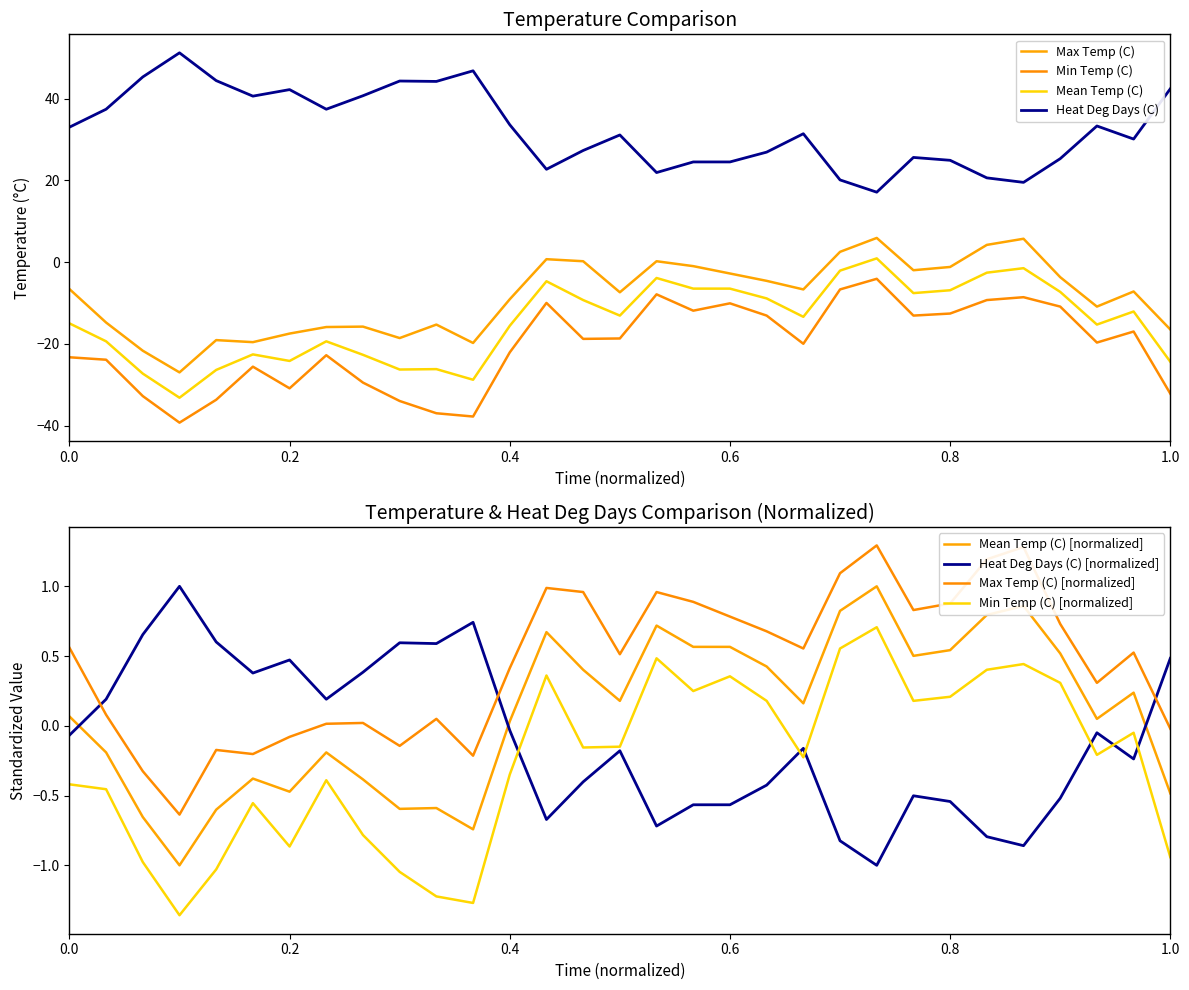

Read the Heat Deg Days (C) value at 0.6.

24.5